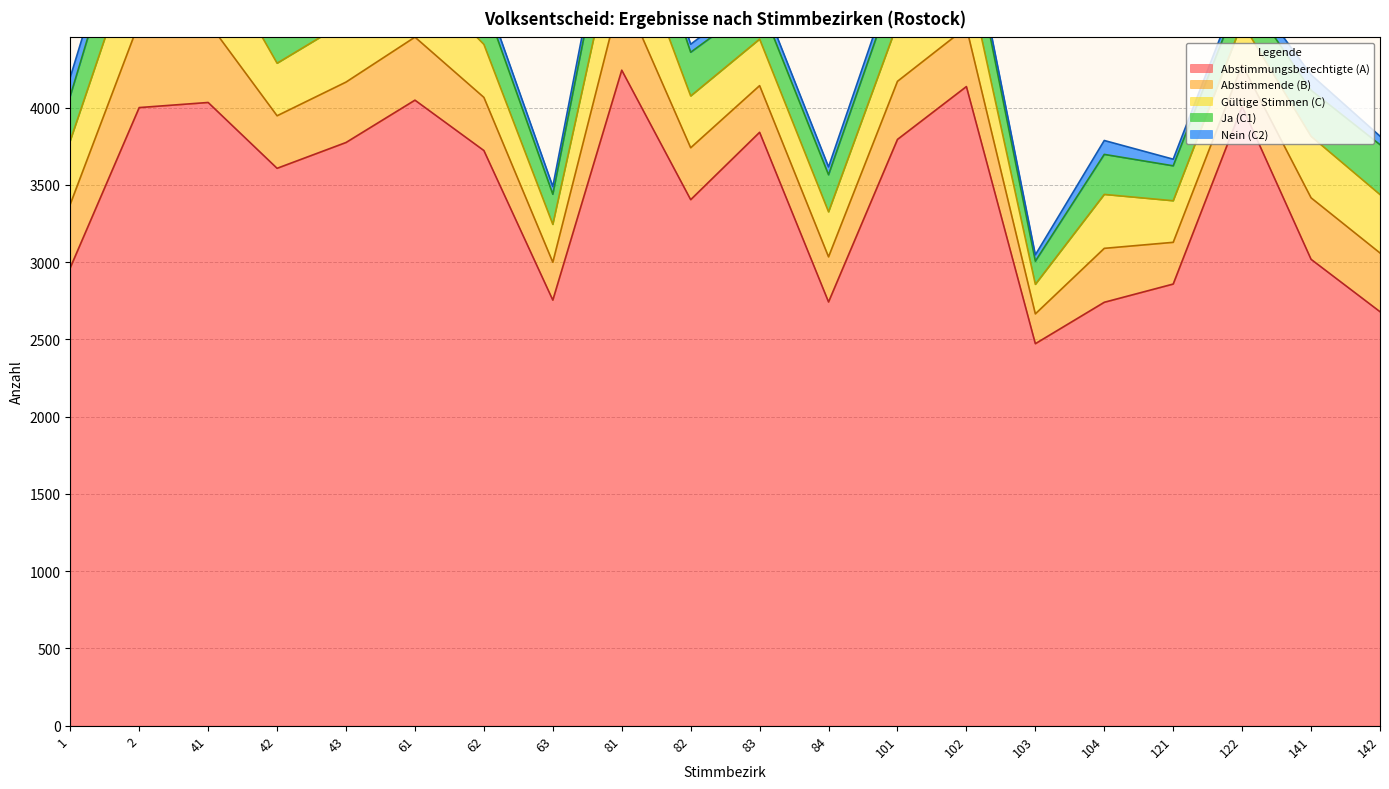

Reading right to left, list all the values displayed in this chart.

Abstimmungsberechtigte (A): 142=2679	141=3018	122=4007	121=2858	104=2740	103=2472	102=4136	101=3794	84=2742	83=3840	82=3404	81=4242	63=2754	62=3722	61=4048	43=3774	42=3607	41=4033	2=4000	1=2964
Abstimmende (B): 142=380	141=398	122=271	121=270	104=349	103=193	102=383	101=376	84=292	83=302	82=336	81=515	63=245	62=344	61=408	43=391	42=340	41=519	2=553	1=411
Gültige Stimmen (C): 142=378	141=398	122=271	121=269	104=349	103=191	102=381	101=374	84=291	83=301	82=335	81=514	63=245	62=343	61=406	43=390	42=340	41=517	2=552	1=411
Ja (C1): 142=323	141=298	122=214	121=226	104=259	103=150	102=326	101=302	84=240	83=240	82=283	81=421	63=195	62=283	61=324	43=302	42=272	41=403	2=453	1=289
Nein (C2): 142=55	141=100	122=57	121=43	104=90	103=41	102=55	101=72	84=51	83=61	82=52	81=93	63=50	62=60	61=82	43=88	42=68	41=114	2=99	1=122